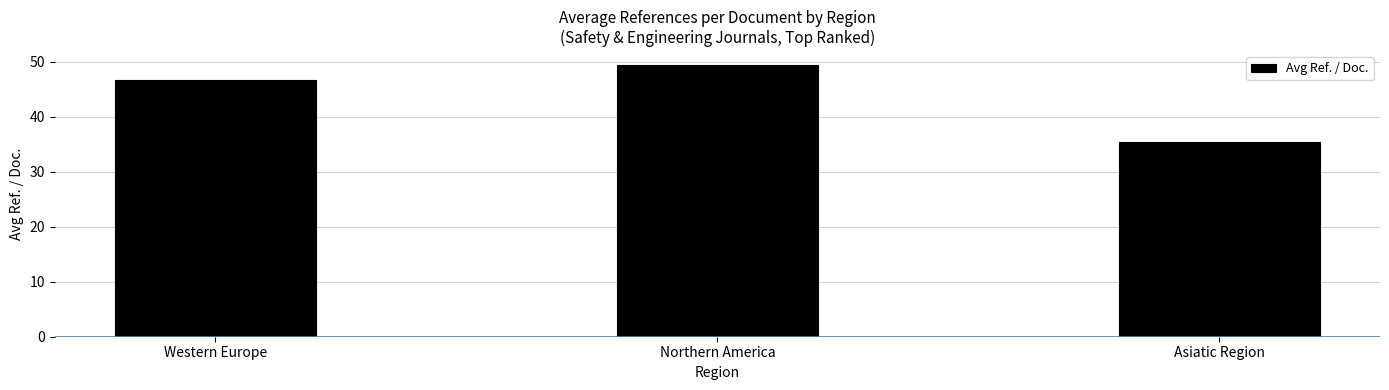

List the labels in order of value, smallest first.

Asiatic Region, Western Europe, Northern America